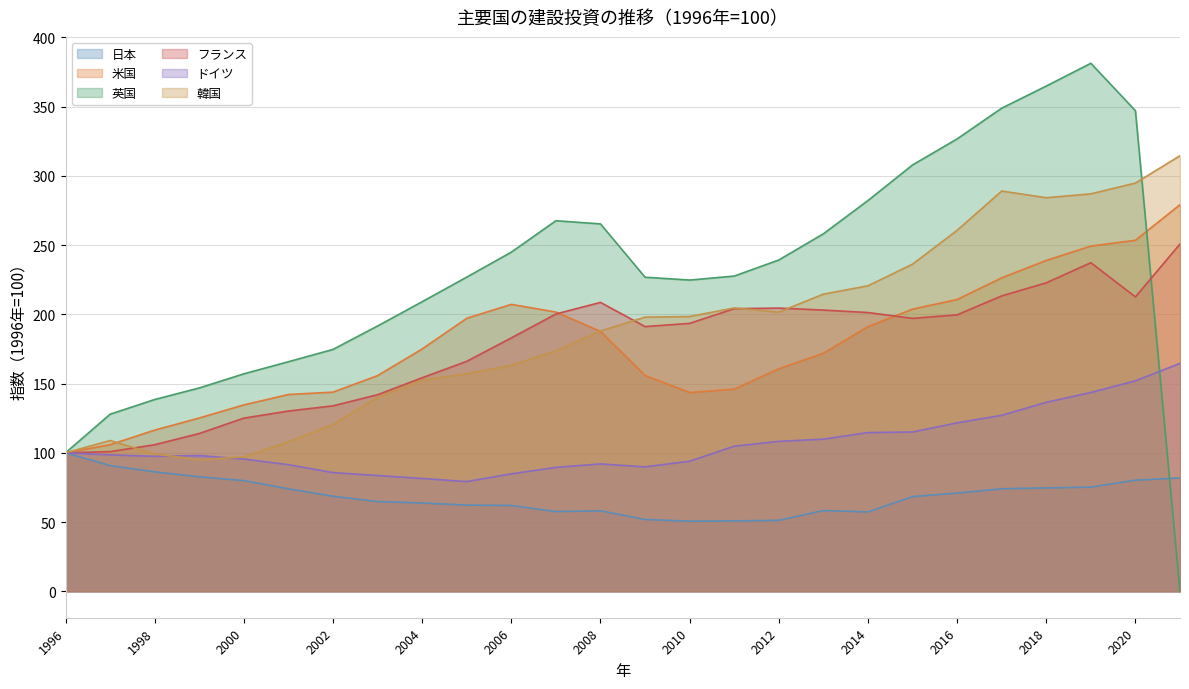

The value of 日本 at 2006 is 62.0. True or false?

True